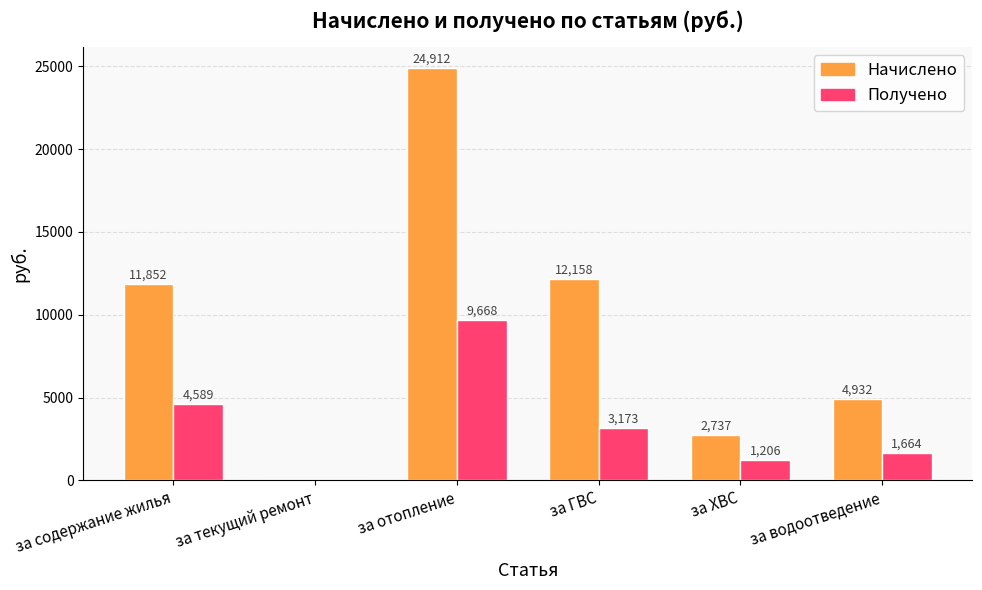

How many positive values does the Начислено series have?

5